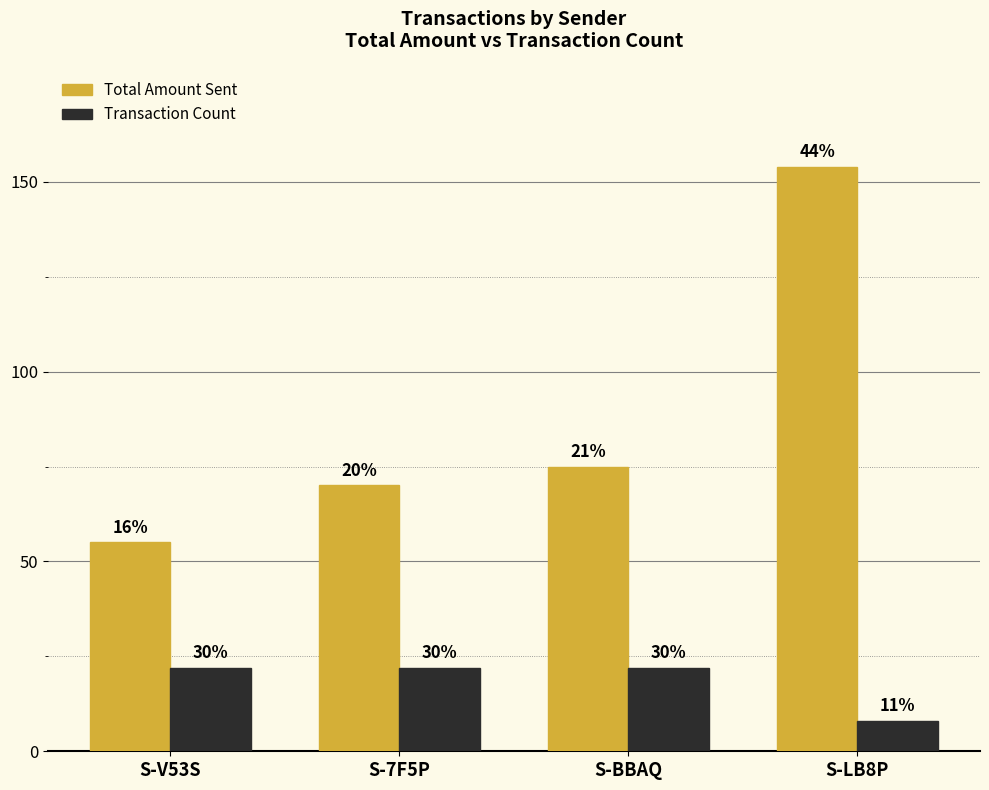

What are all the series names shown in the legend?

Total Amount Sent, Transaction Count